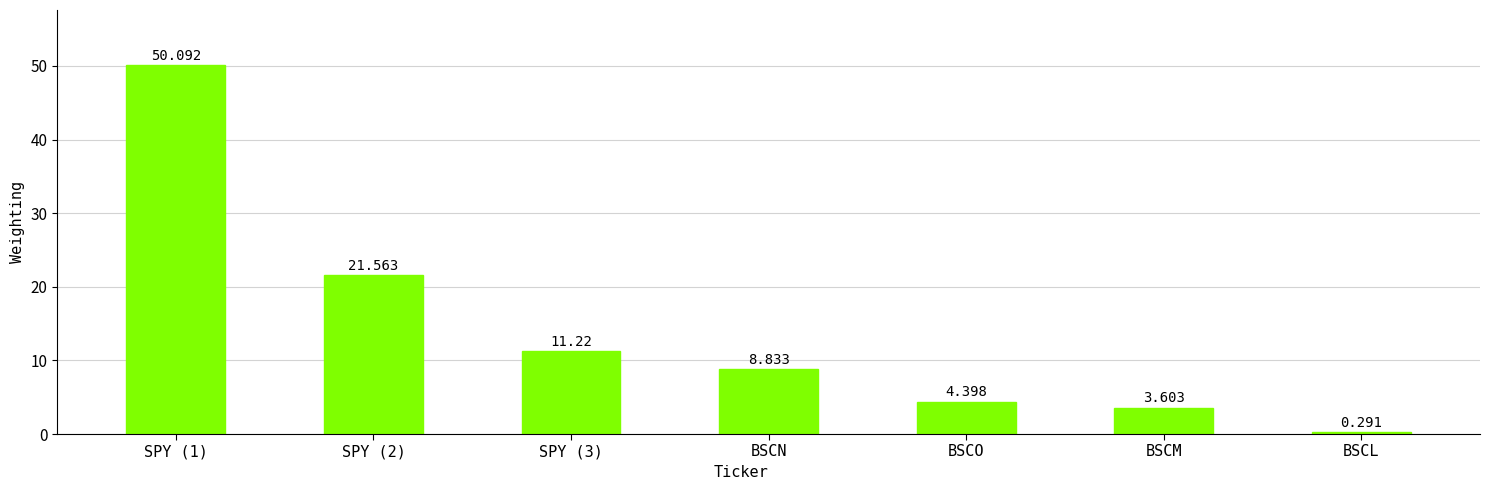

Does the chart contain stacked bars?

No